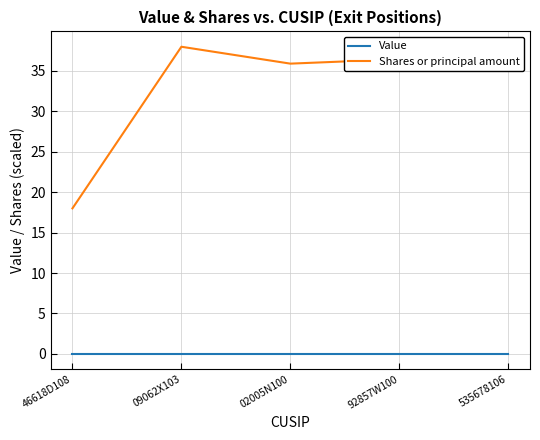

What is the total value across all series at 02005N100?

35.9